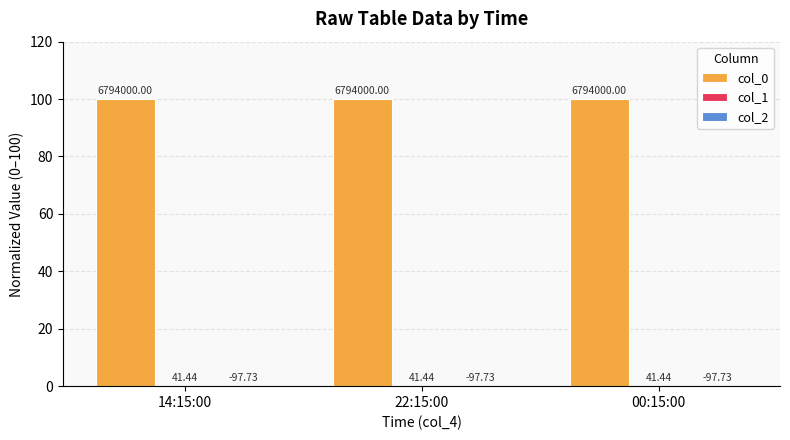

Reading left to right, list all the values displayed in this chart.

col_0: 14:15:00=100.0	22:15:00=100.0	00:15:00=100.0
col_1: 14:15:00=0.0	22:15:00=0.0	00:15:00=0.0
col_2: 14:15:00=0.0	22:15:00=0.0	00:15:00=0.0